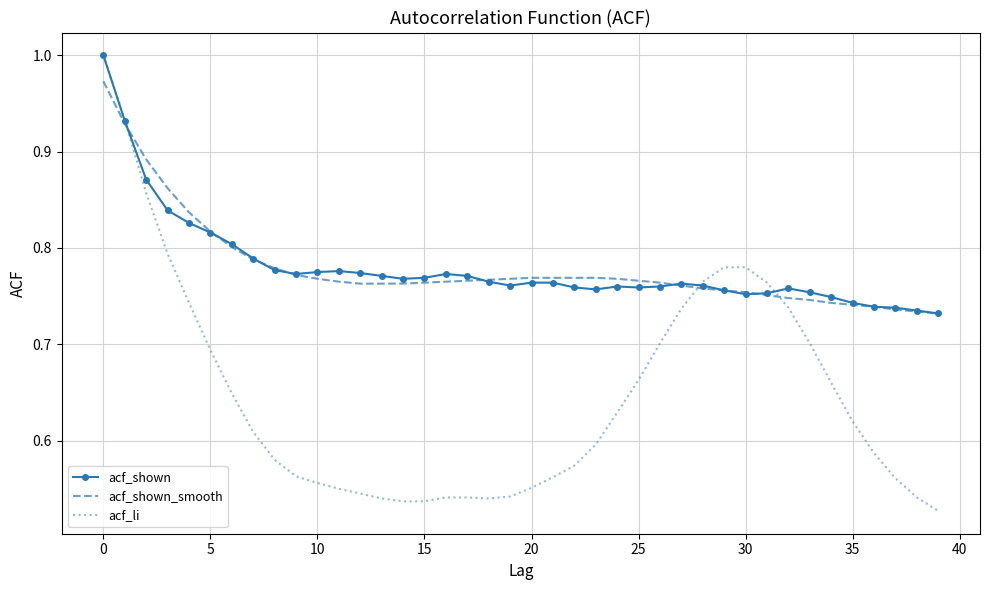

Which series has the widest spread of values?

acf_li